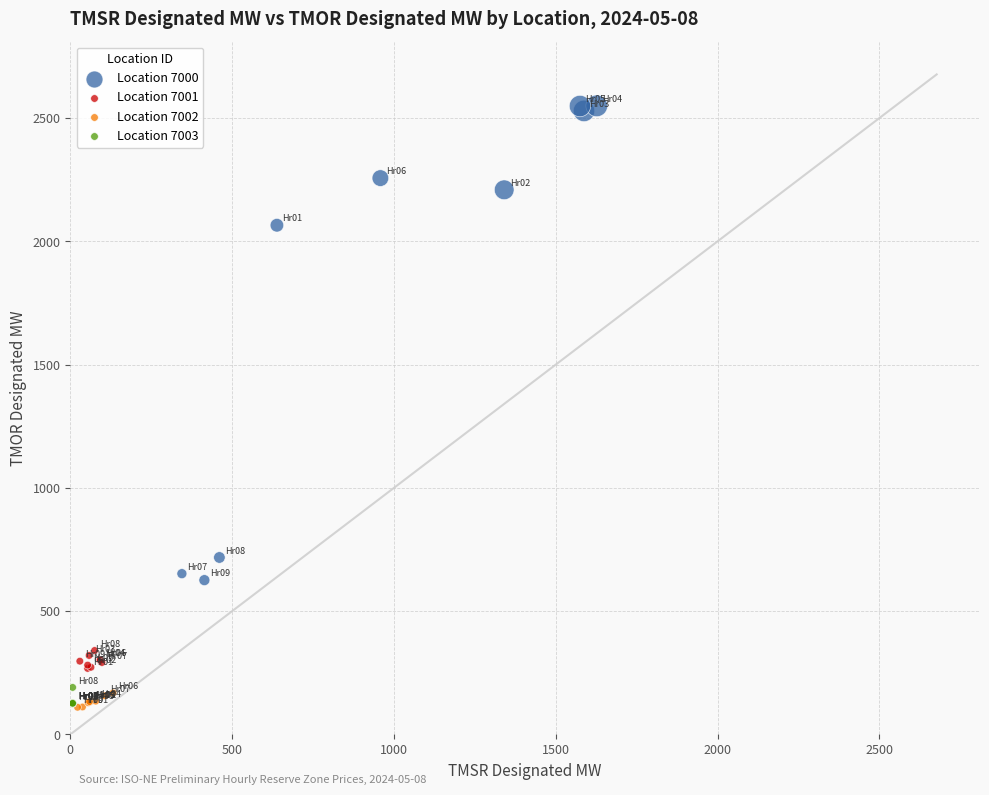

Which series reaches the maximum Y coordinate?

Location 7000